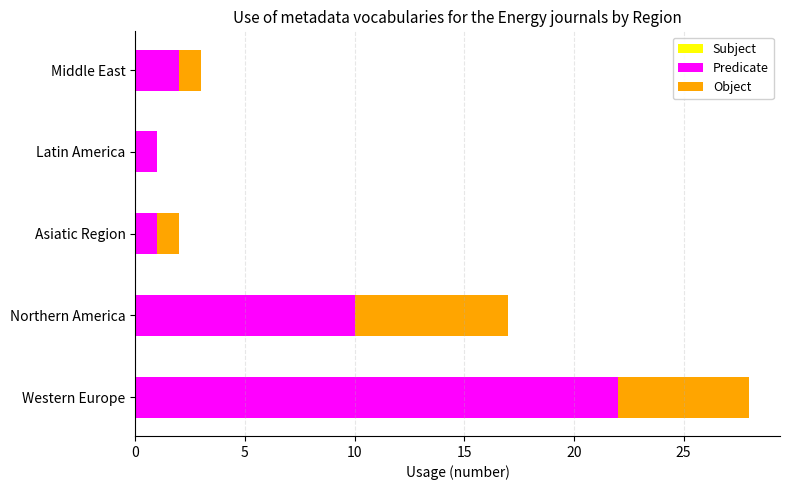

True or false: Predicate has a value of 1 at Asiatic Region.

True